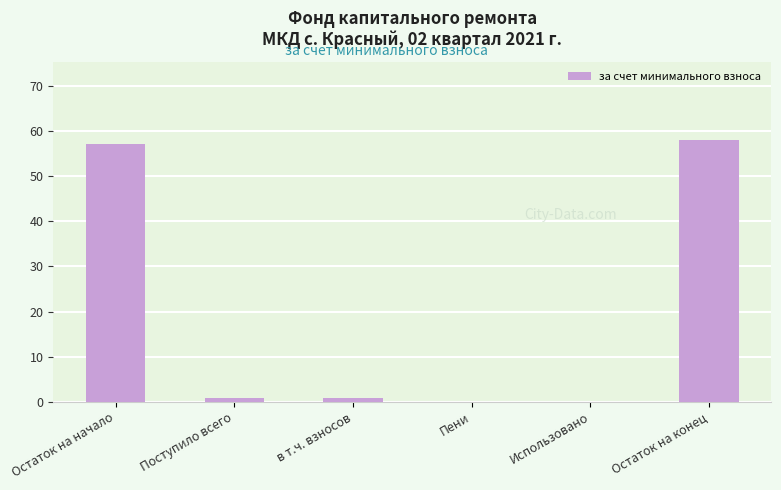

What is the change in value from Поступило всего to Остаток на конец?

+57.2